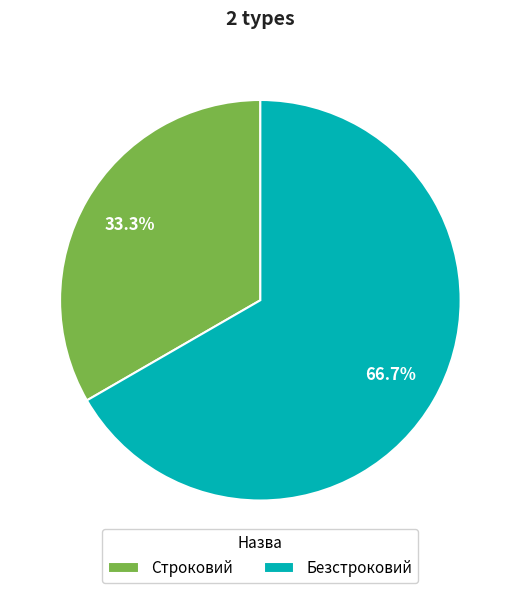

How many segments does this pie chart have?

2